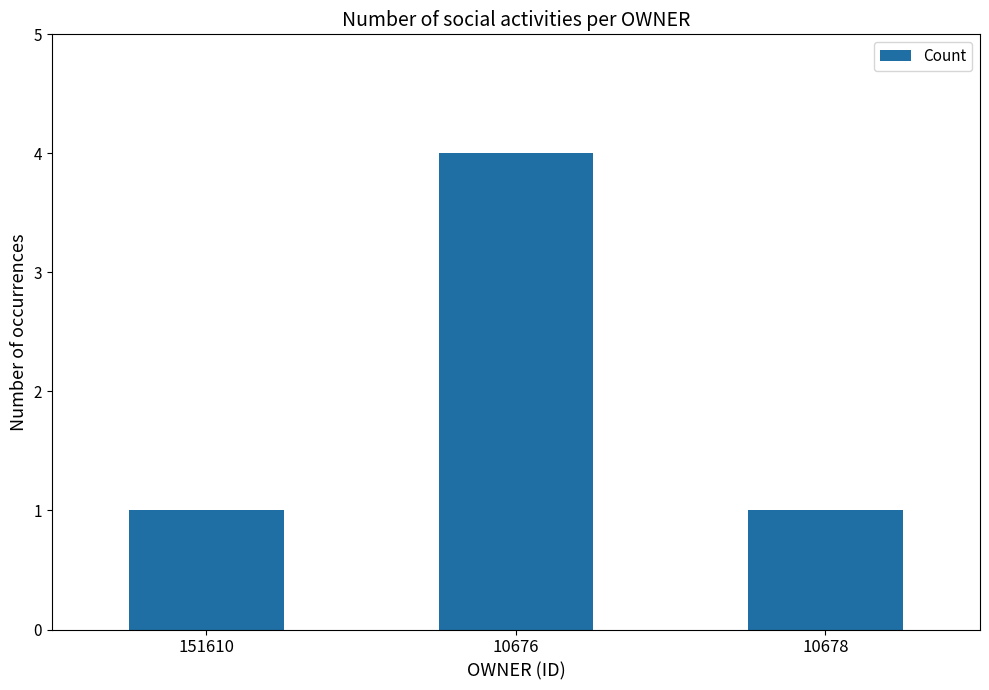

What is the label of the 2nd bar from the right?

10676